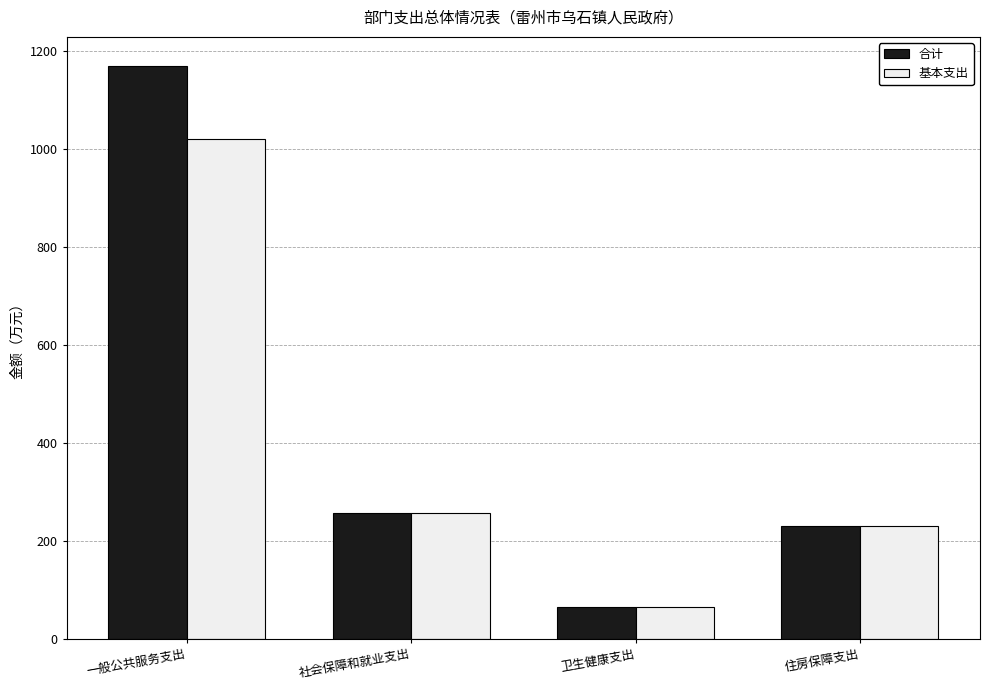

Reading right to left, list all the values displayed in this chart.

合计: 住房保障支出=230.2	卫生健康支出=65.0	社会保障和就业支出=257.4	一般公共服务支出=1170.5
基本支出: 住房保障支出=230.2	卫生健康支出=65.0	社会保障和就业支出=257.4	一般公共服务支出=1020.0